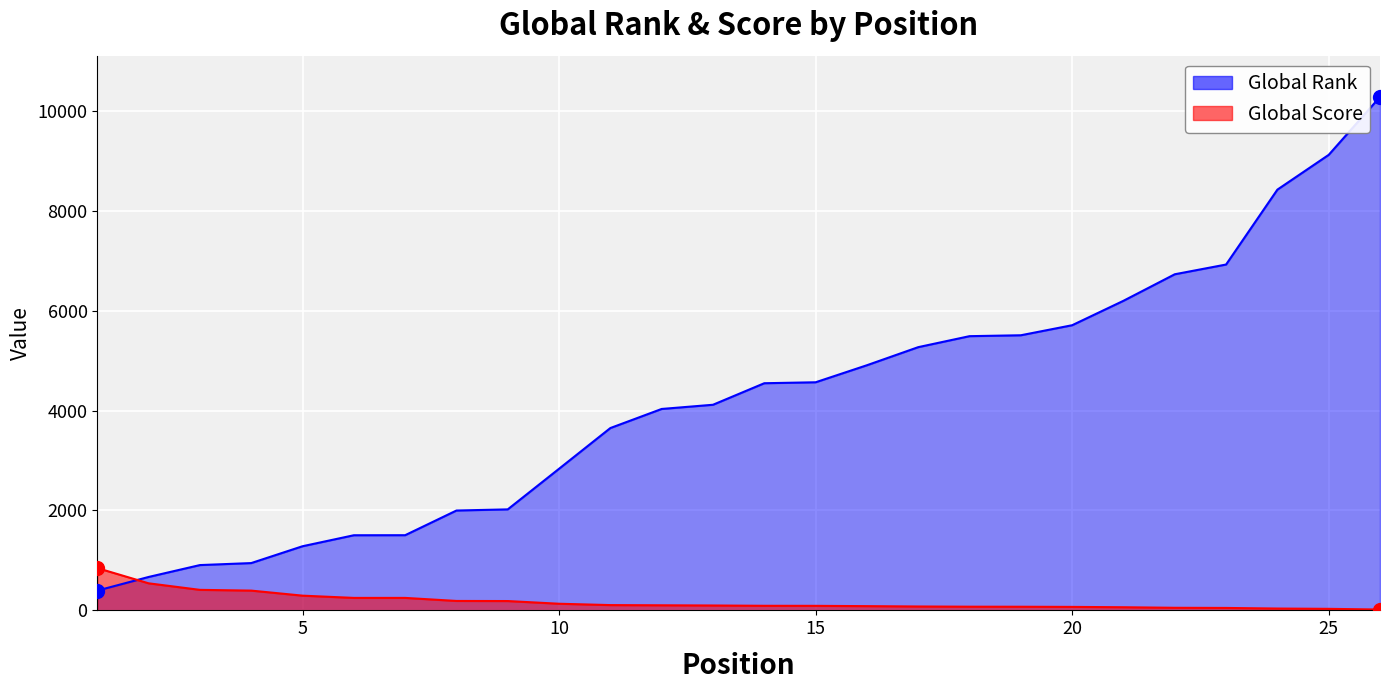

Which series reaches the maximum Y coordinate?

Global Rank